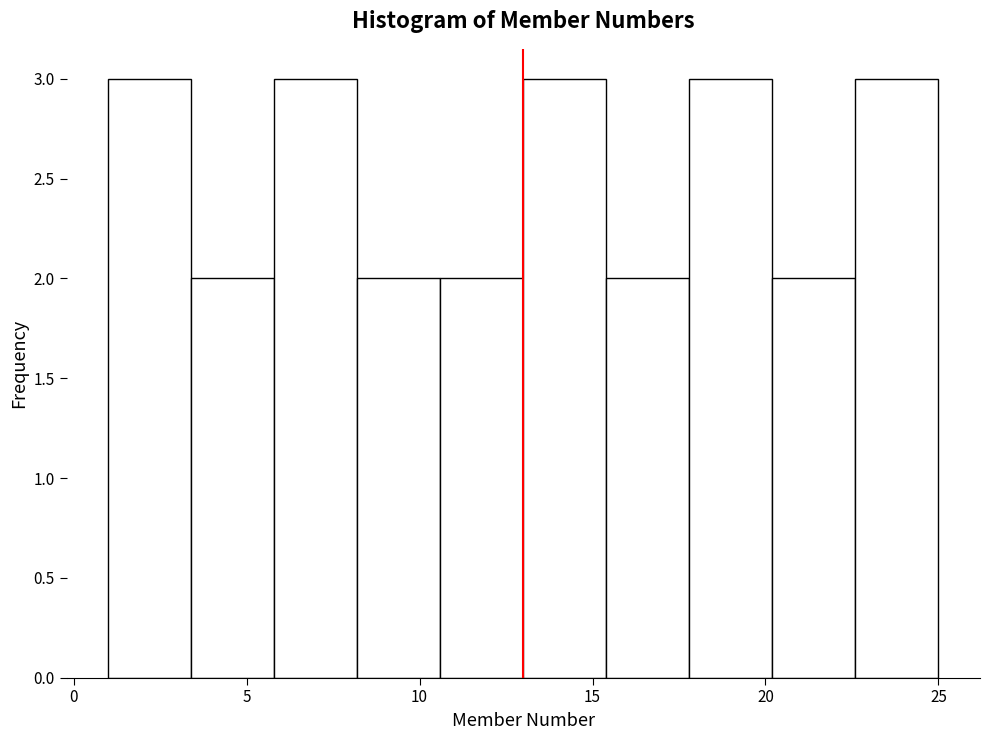

What is the height of the bar covering 20.2 to 22.6 on the x-axis? Neither the bar edges nor the heights are printed on the chart, so give them approximately, as read against the axes.

2